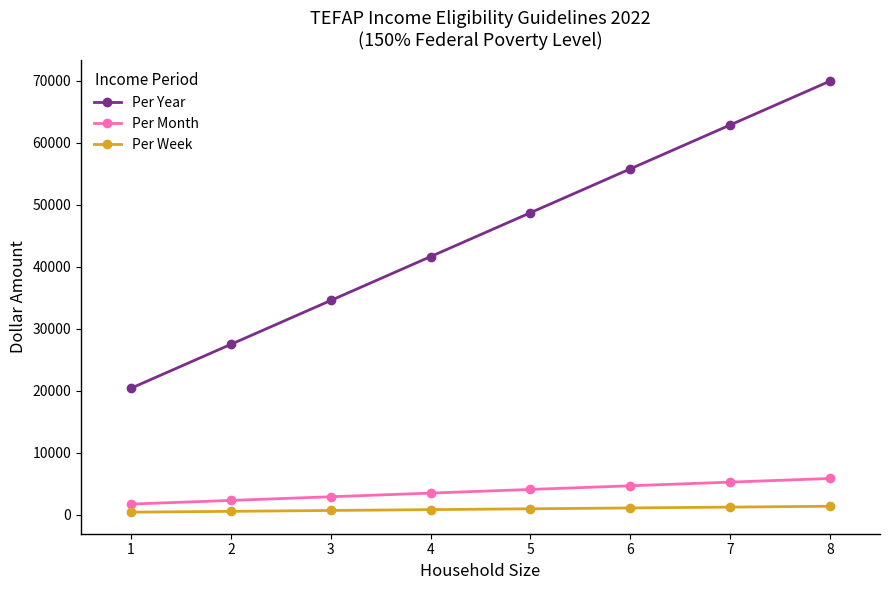

True or false: Per Week and Per Month intersect in this chart.

False